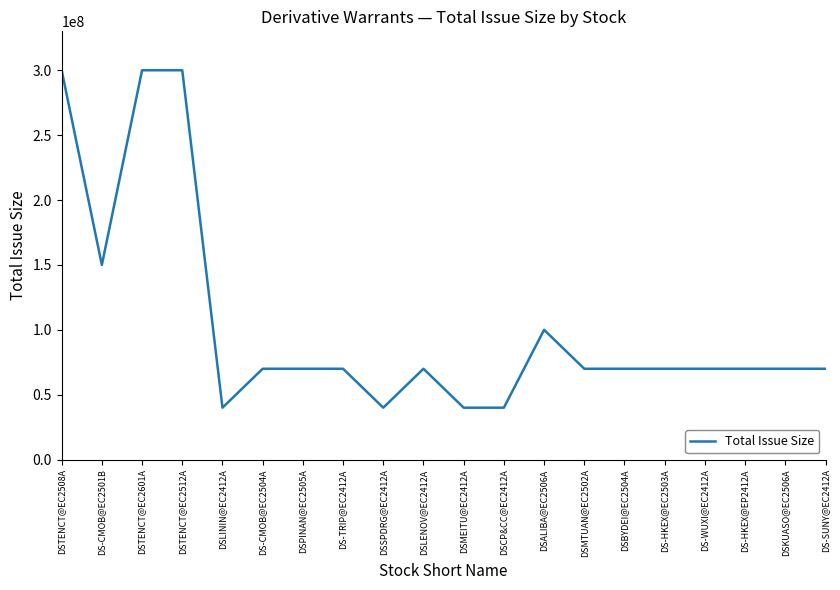

Count the values in the range 70000000 to 100000000.

12